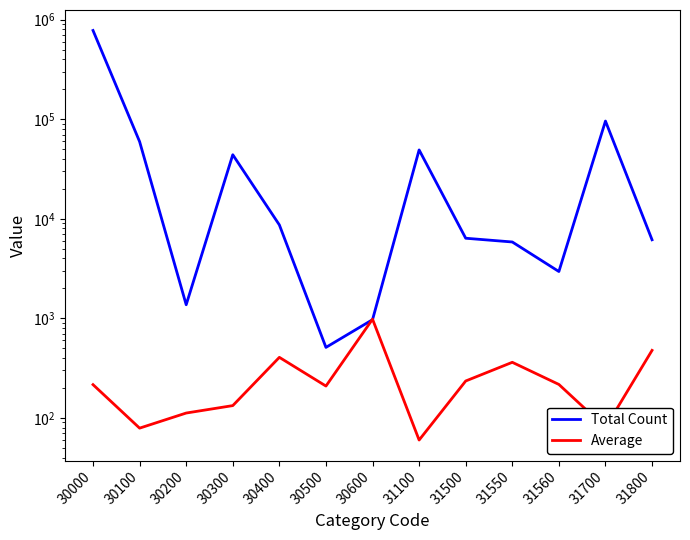

How many intersections are there between Total Count and Average?

2